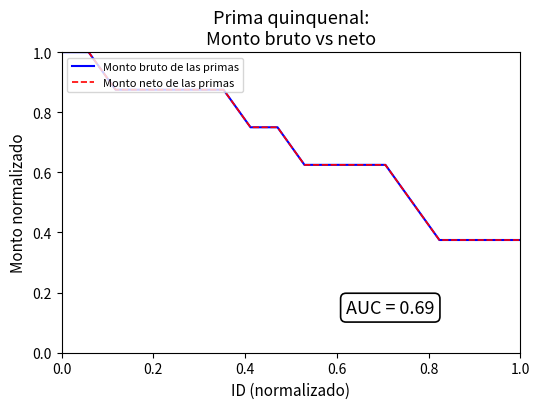

Count the Monto neto de las primas values in the range 0 to 1.

18